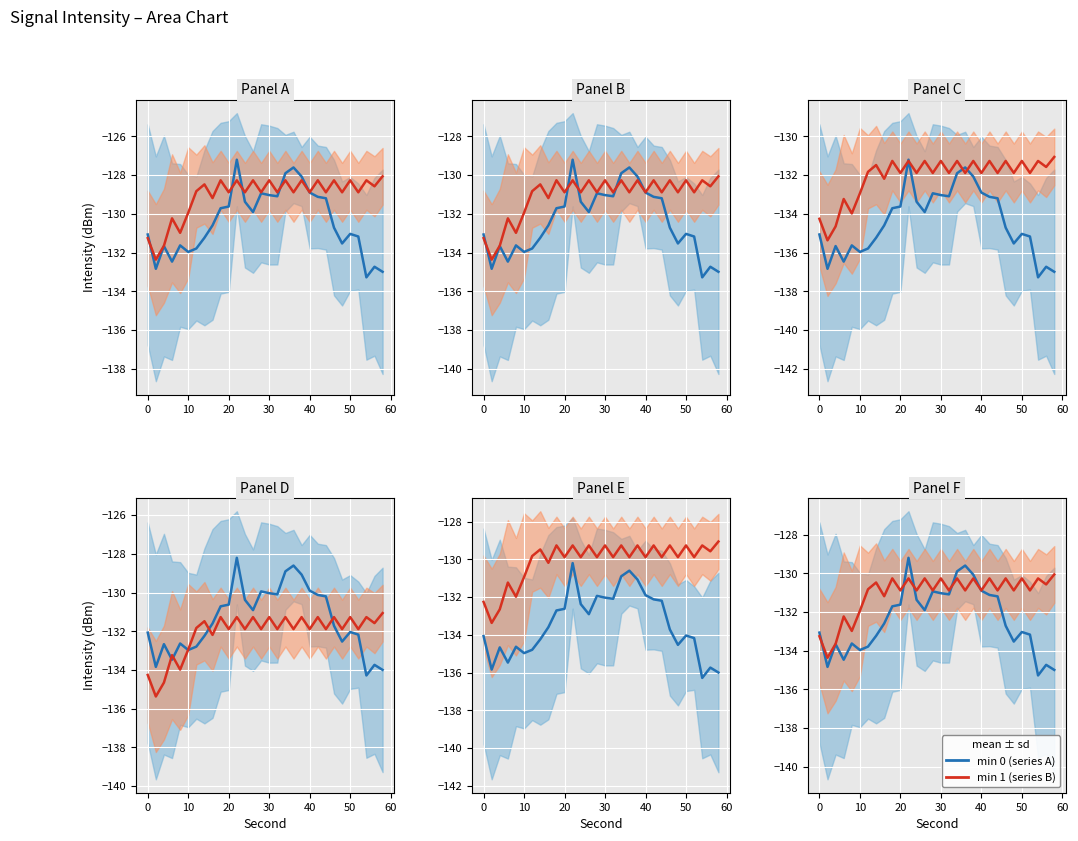

What is the value of the min 1 (series B) point at the 3rd from the left?

-133.6